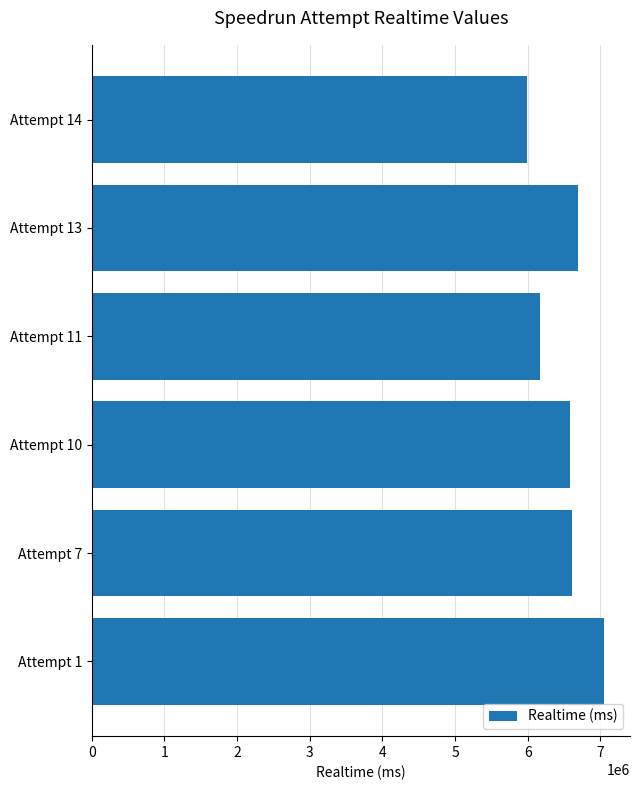

Is it true that the value at Attempt 13 is 6687812?

True